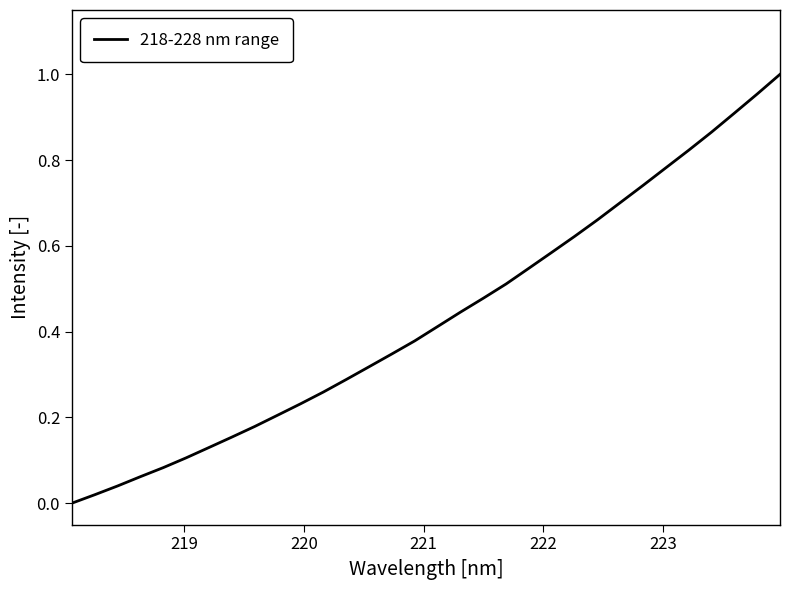

What is the value of the 10th point from the left?

0.2